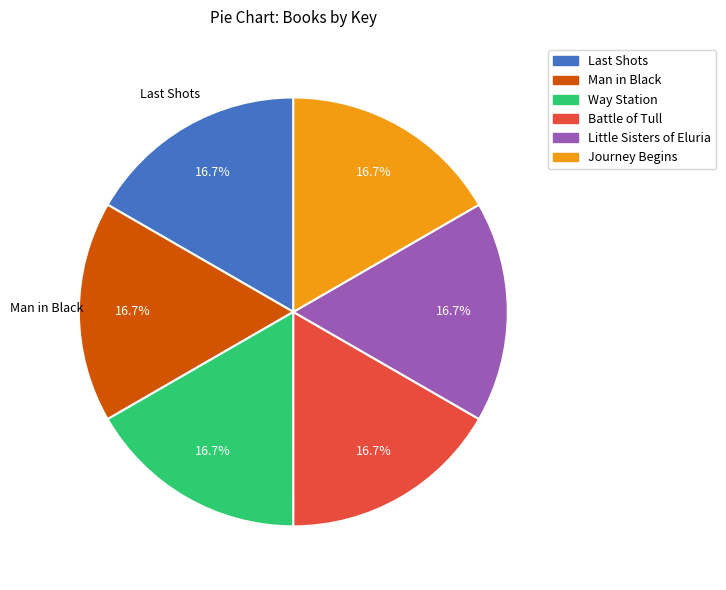

To the nearest percent, what percentage of the pie is Battle of Tull?

17%